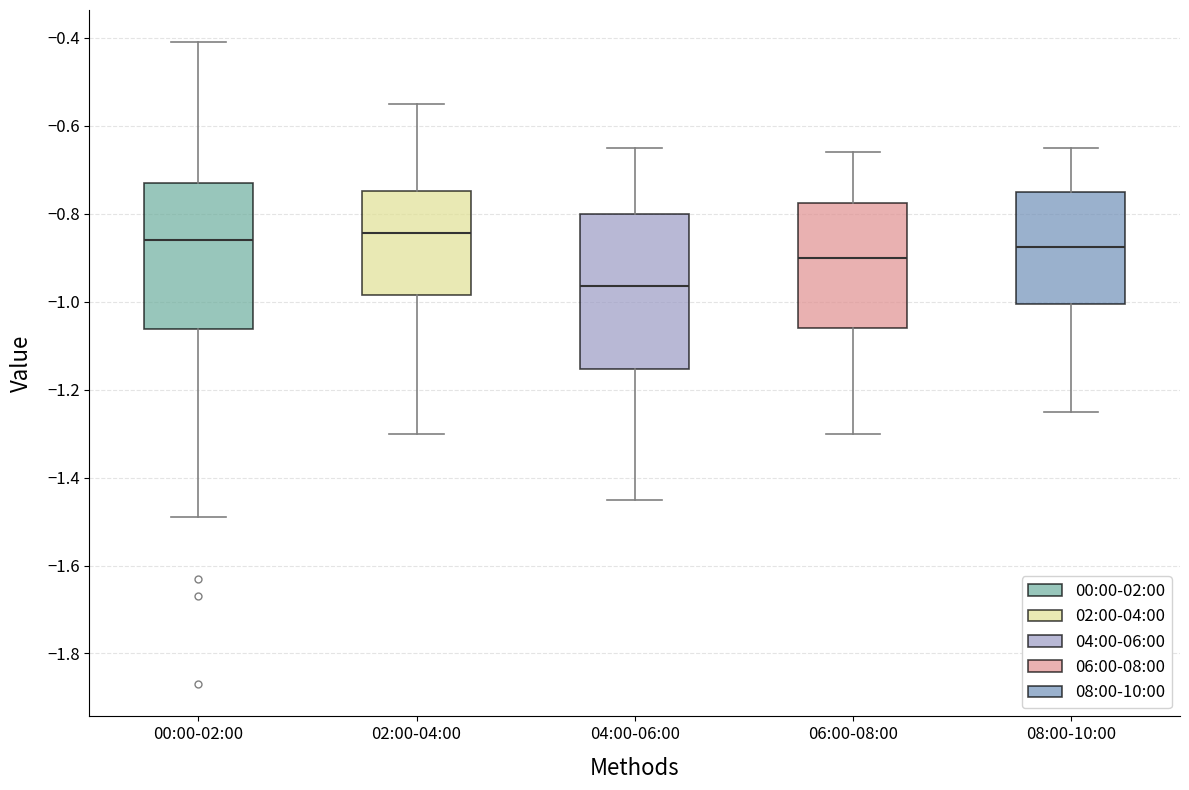

Where does the upper whisker of the box for 04:00-06:00 end on the y-axis? The values are not printed on the chart, so give them approximately, as read against the axis.

-0.64